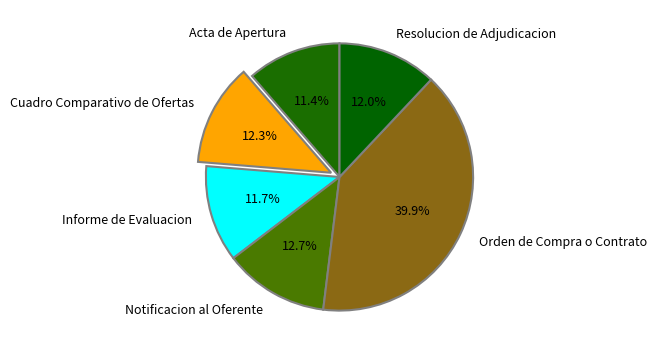

Combined, do Notificacion al Oferente and Resolucion de Adjudicacion account for over 50%?

No